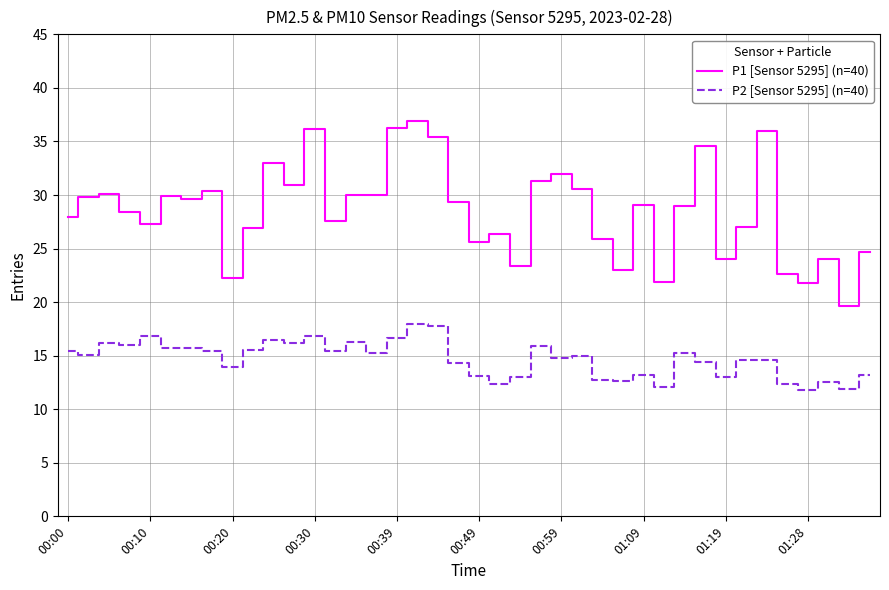

What is the minimum value for P2 [Sensor 5295] (n=40)?

11.8